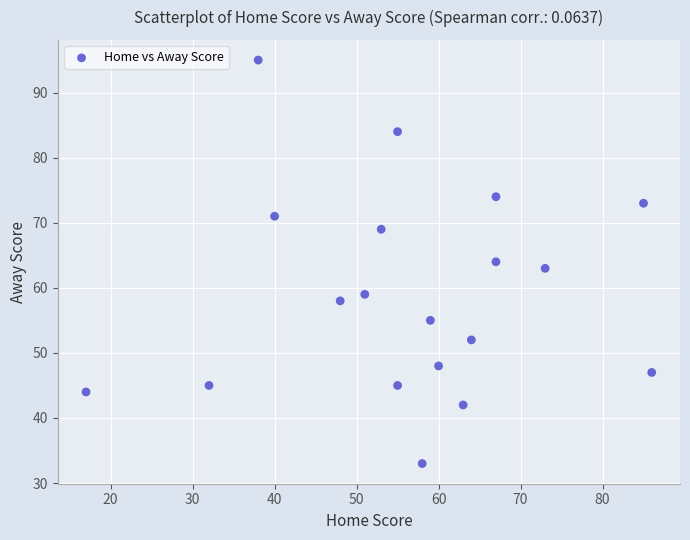

What is the range of X values (max minus min)?

69